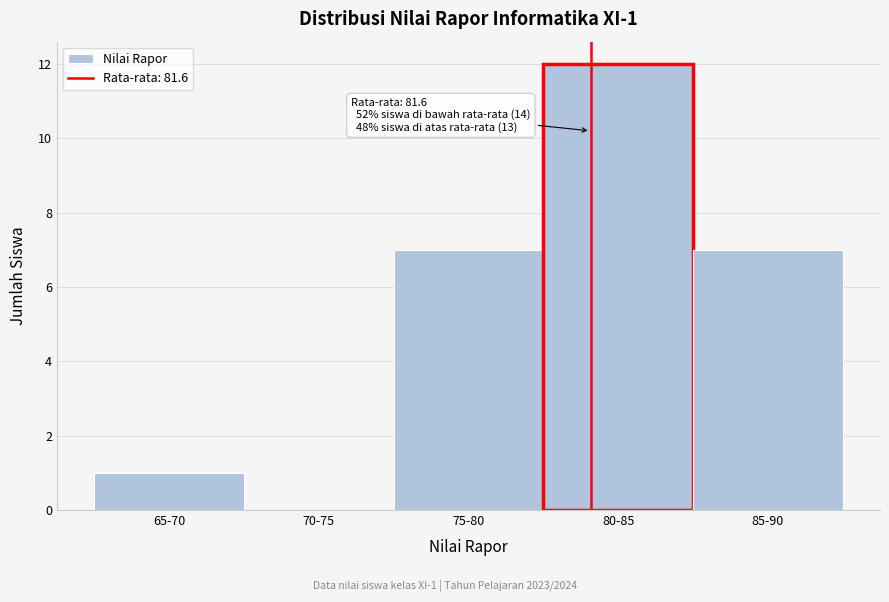

Reading left to right, what are all the values shown in this chart?

65-70=1	70-75=0	75-80=7	80-85=12	85-90=7